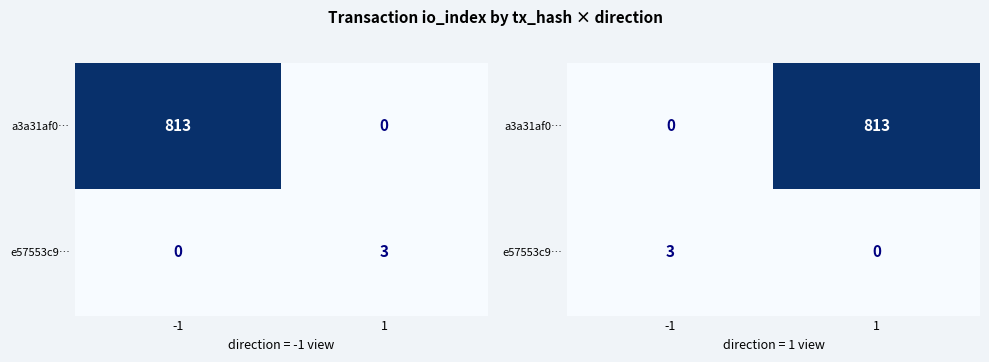

What is the total value across all series at -1?

3